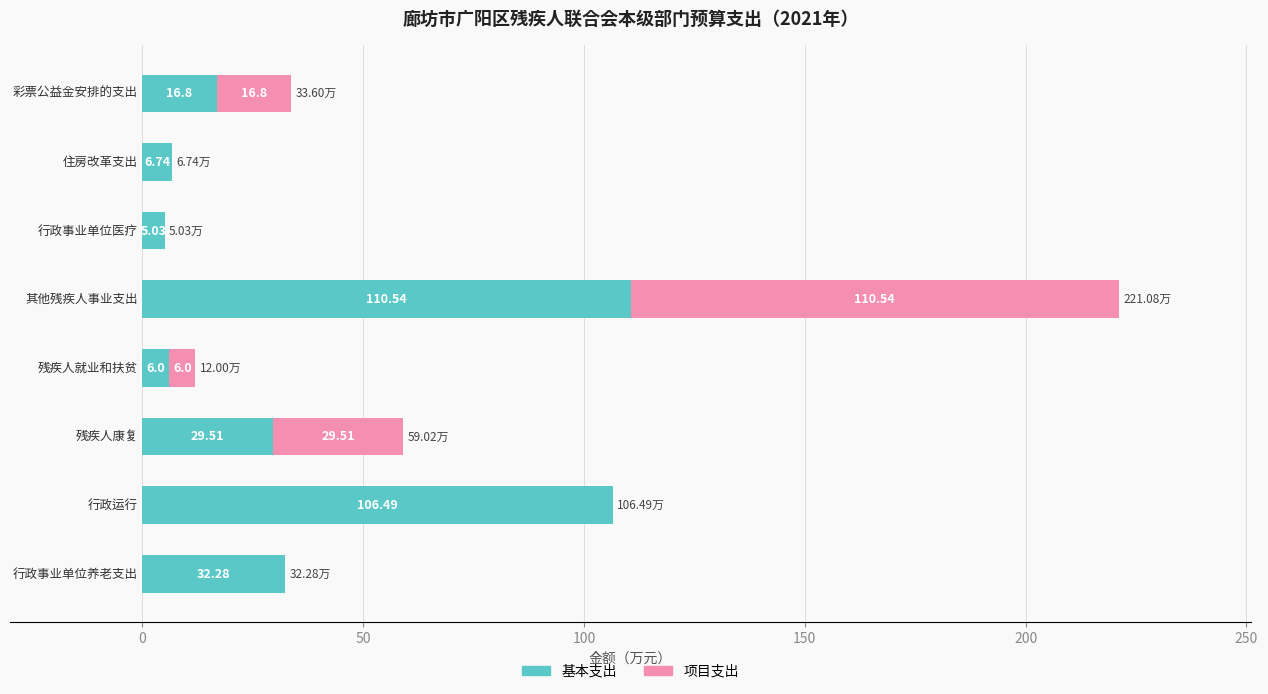

Count the number of categories in the chart.

8